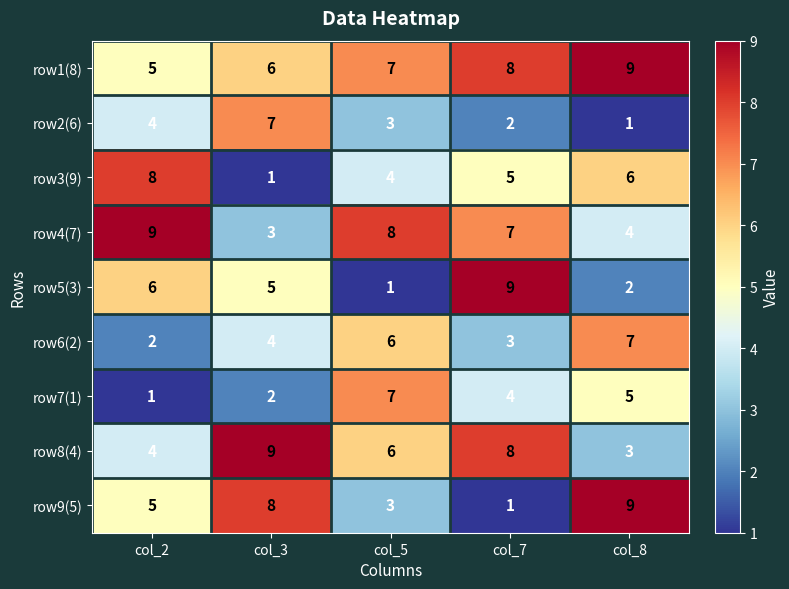

Read the row5(3) value at col_3.

5